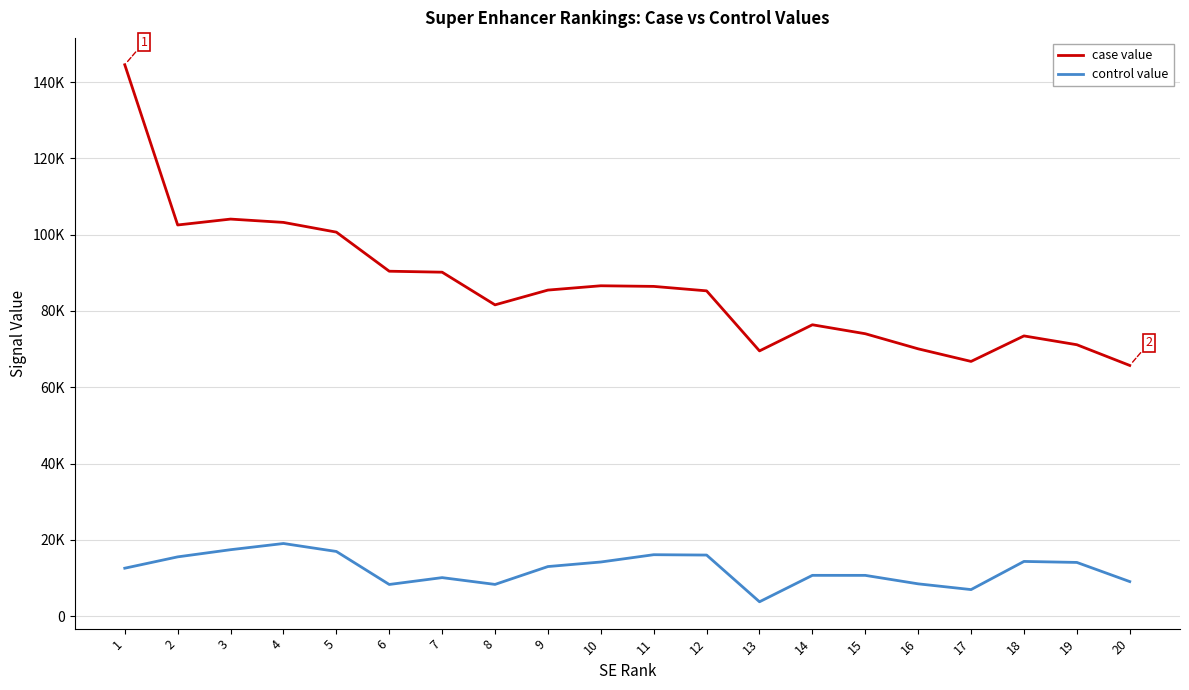

At which label does case value first exceed 85460?

1